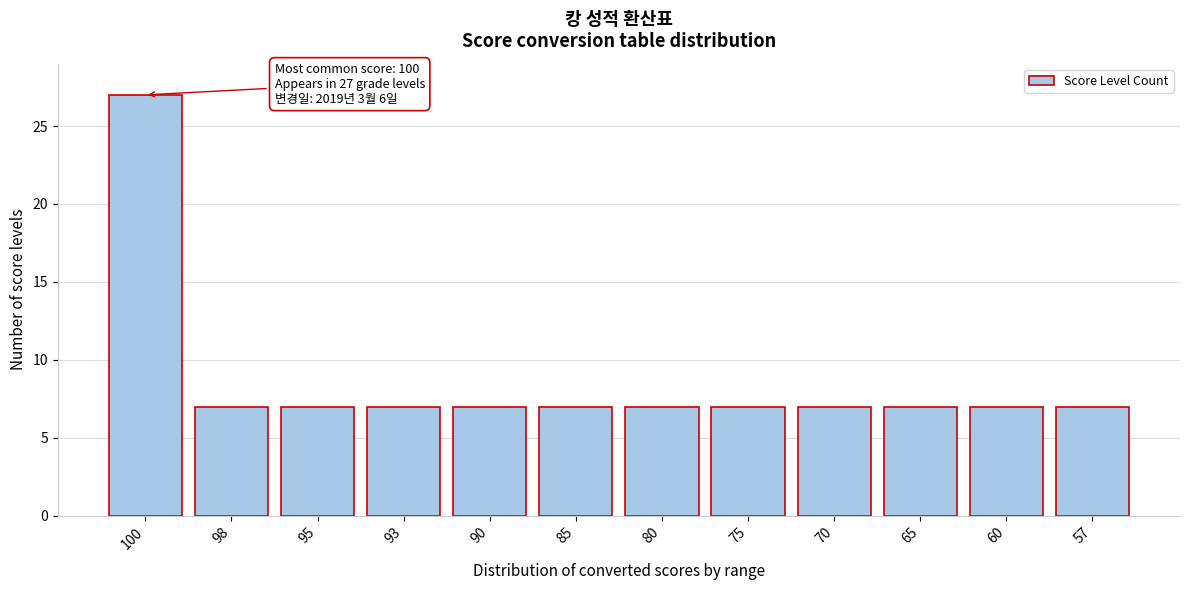

Reading right to left, list all the values displayed in this chart.

57=7	60=7	65=7	70=7	75=7	80=7	85=7	90=7	93=7	95=7	98=7	100=27